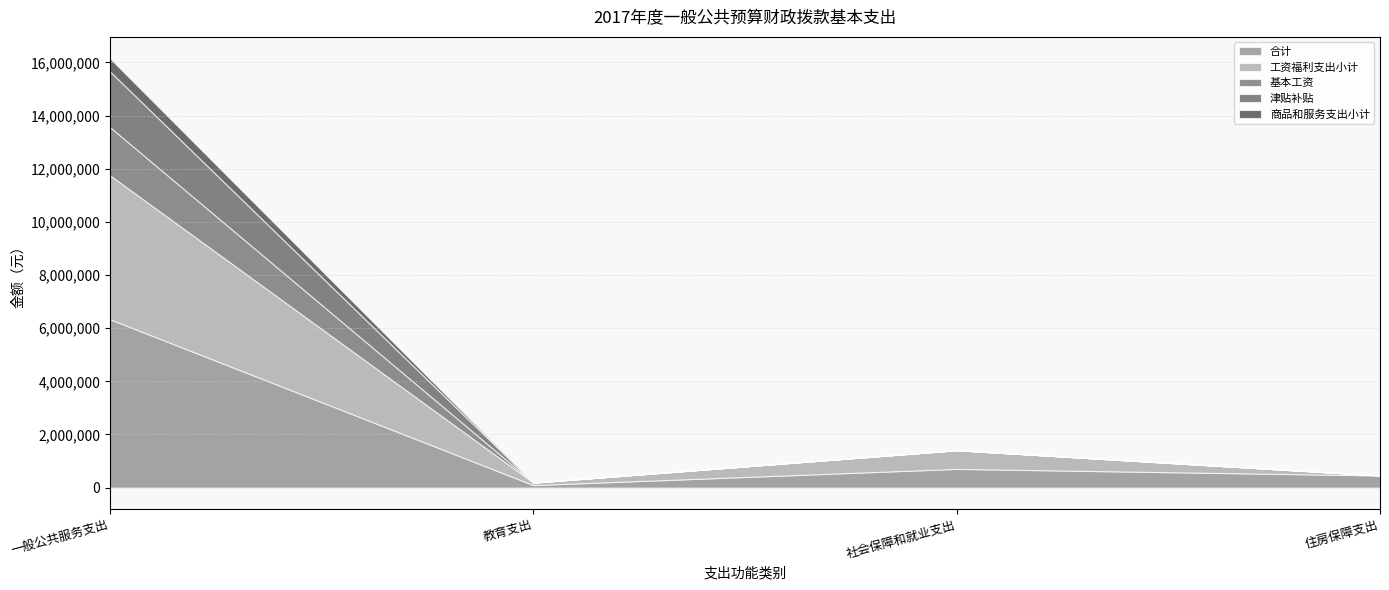

Rank the series by their maximum value, from lowest to highest.

商品和服务支出小计, 基本工资, 津贴补贴, 工资福利支出小计, 合计